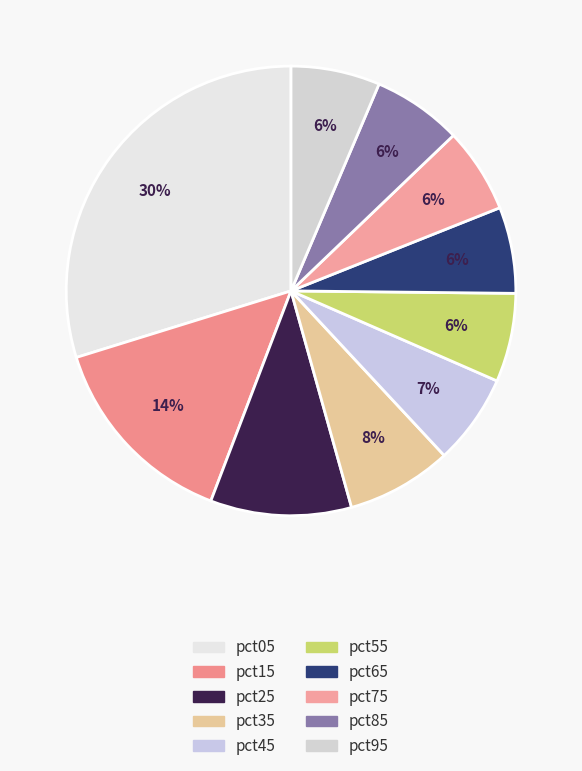

Do pct45 and pct25 together represent more than half of the pie?

No